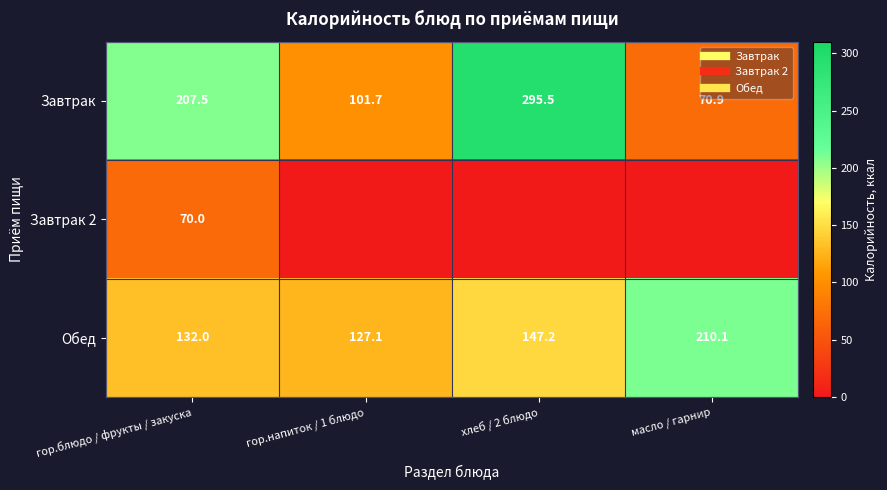

Is the value of Обед at гор.напиток / 1 блюдо greater than the value of Завтрак at хлеб / 2 блюдо?

No